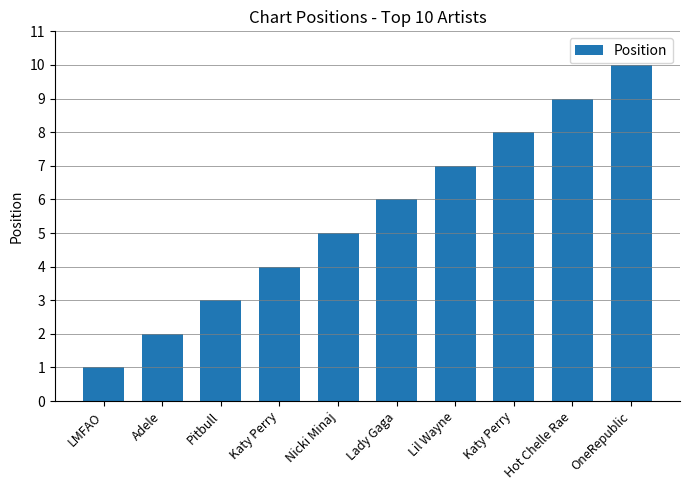

What is the maximum value shown in the chart?

10